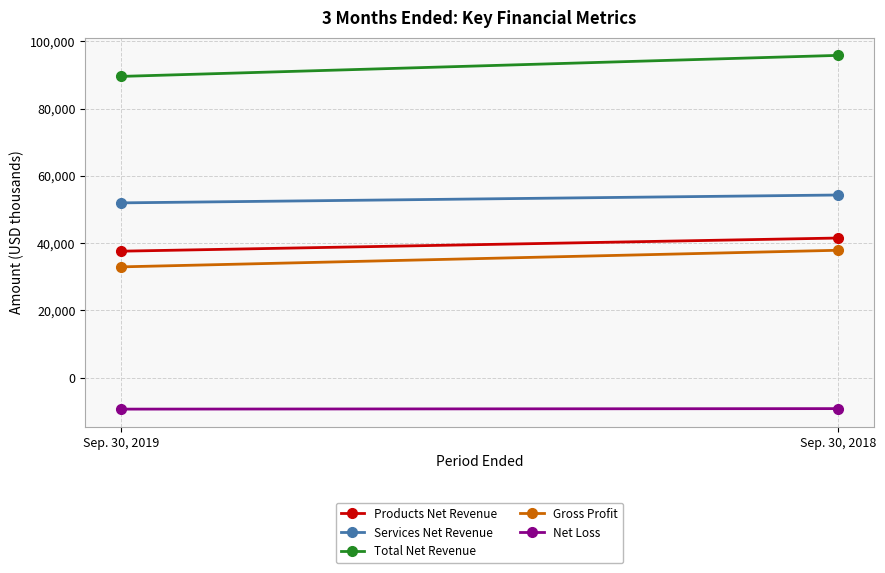

Rank the categories by Services Net Revenue value from highest to lowest.

Sep. 30, 2018, Sep. 30, 2019